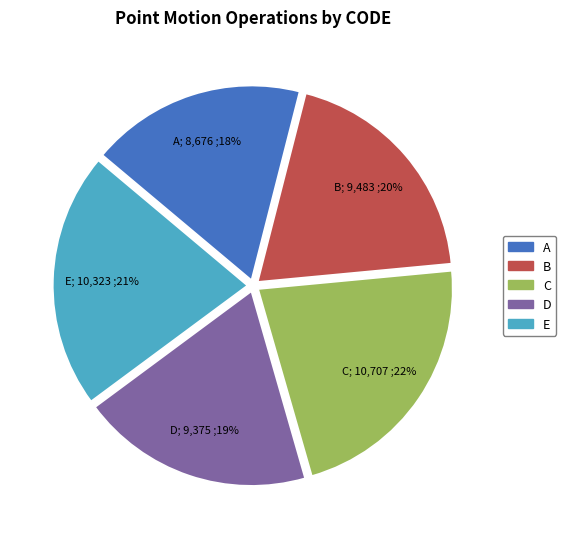

Which category has the biggest portion of the pie?

C